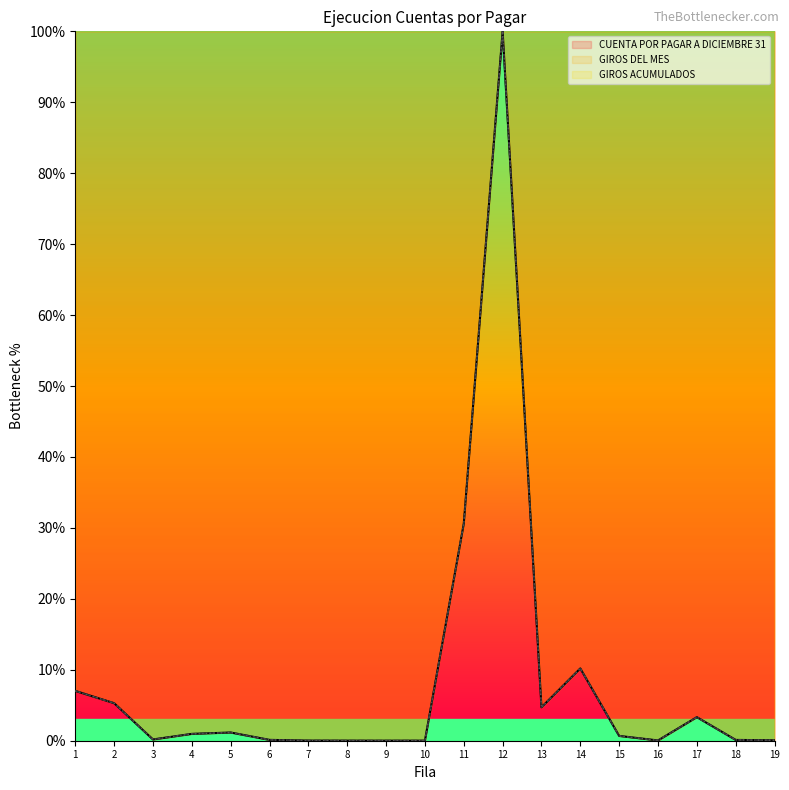

At 14, list the series in order from largest to smallest.

CUENTA POR PAGAR A DICIEMBRE 31, GIROS DEL MES, GIROS ACUMULADOS